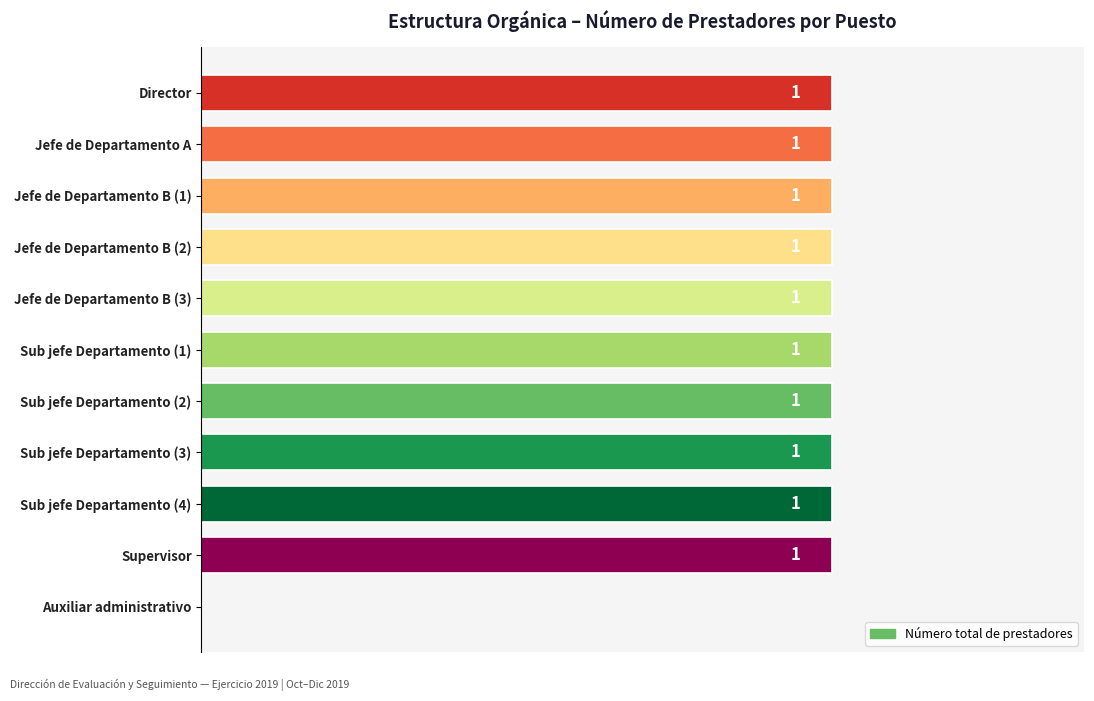

Where is the data nearest to the value 0?

Auxiliar administrativo